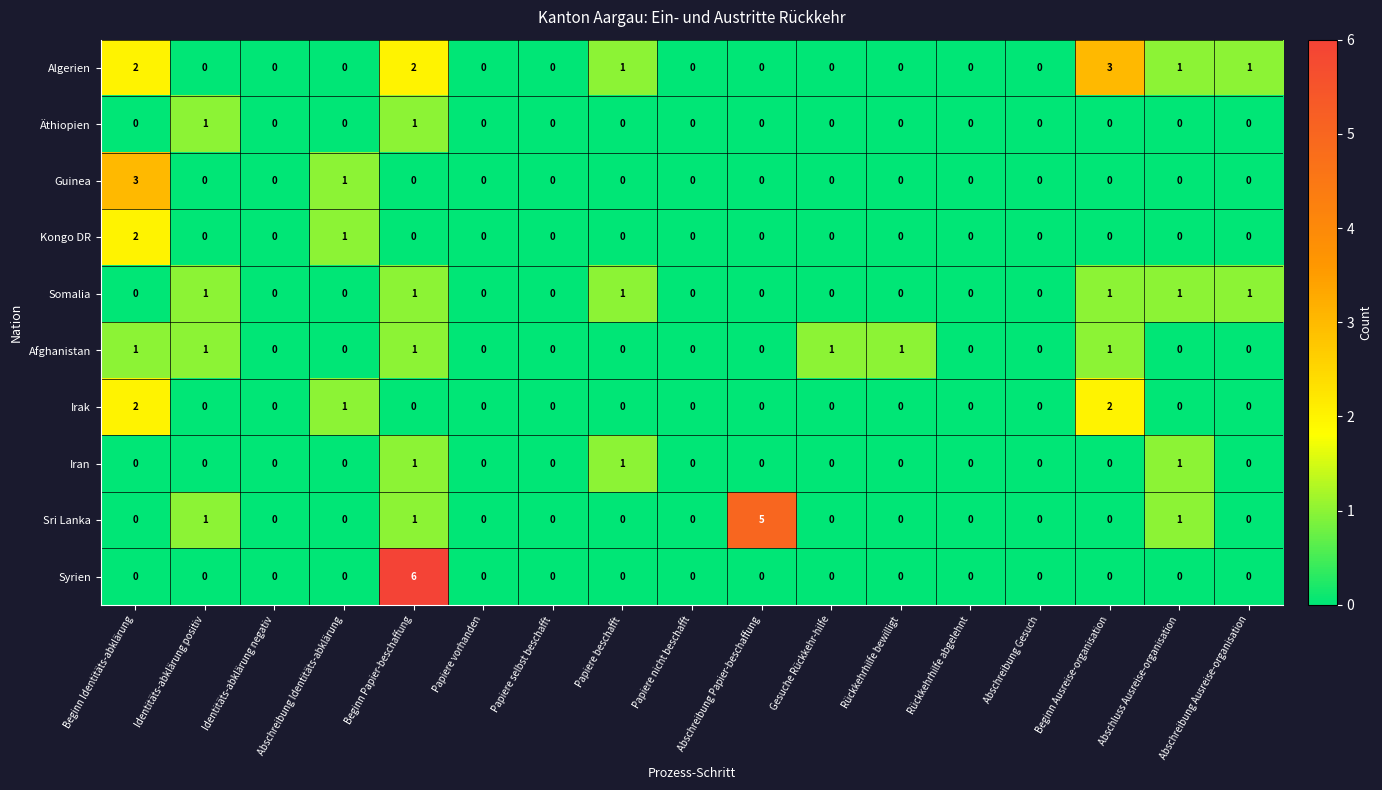

Is it true that Afghanistan equals 0 at Abschreibung Papier-beschaffung?

True